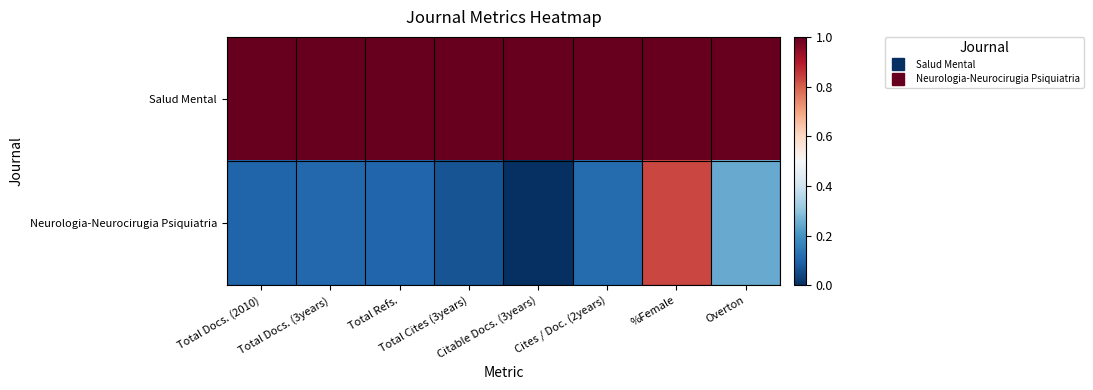

Between Total Docs. (3years) and %Female, which is larger?

Total Docs. (3years)